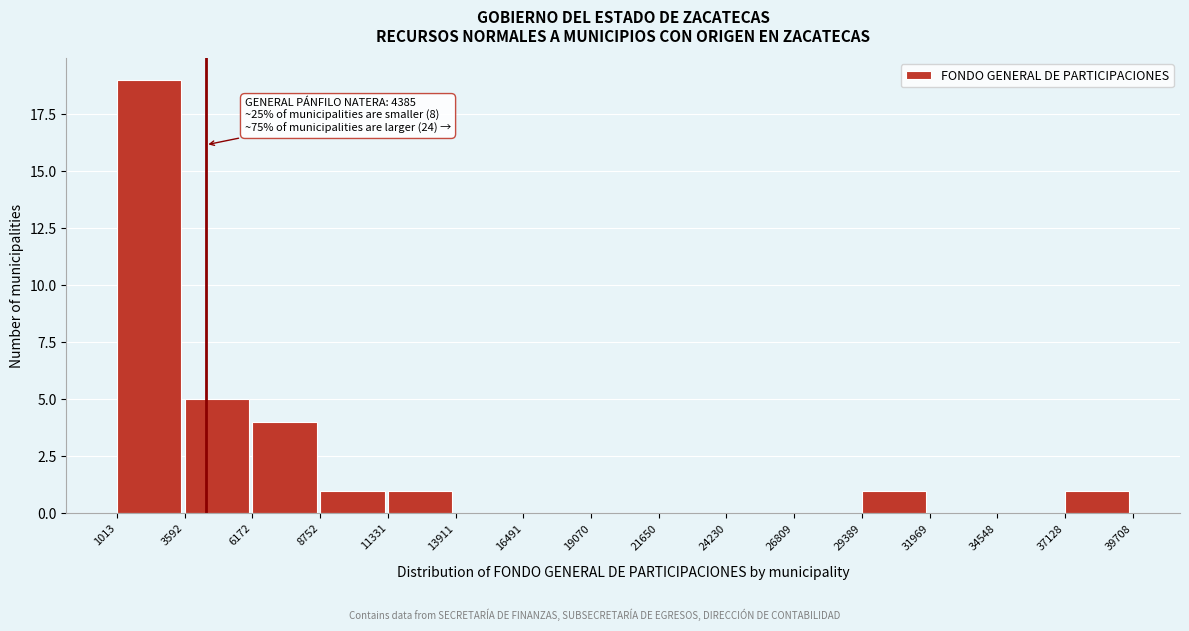

Which range on the x-axis has the tallest bar?

1013 to 3592